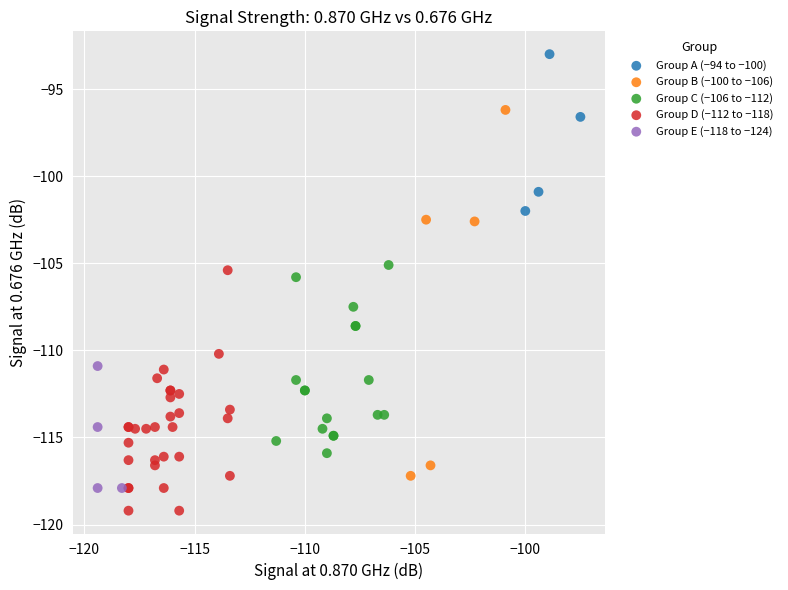

Which series contains the highest Y value?

Group A (−94 to −100)